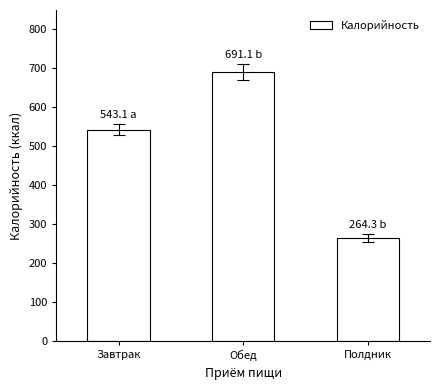

Does the chart contain any negative values?

No